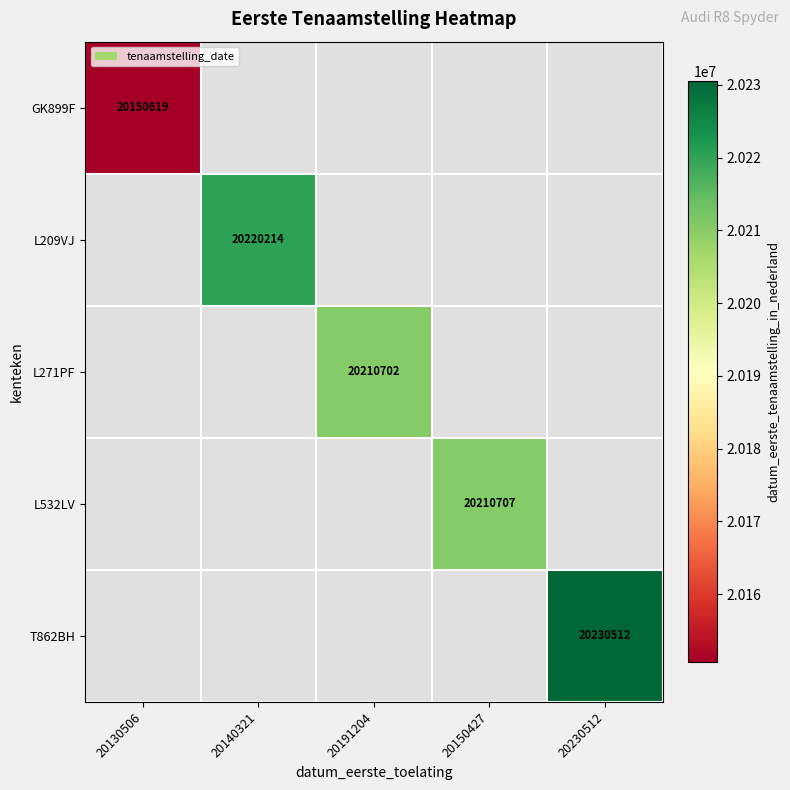

At which category does the chart reach its minimum across all series?

20130506